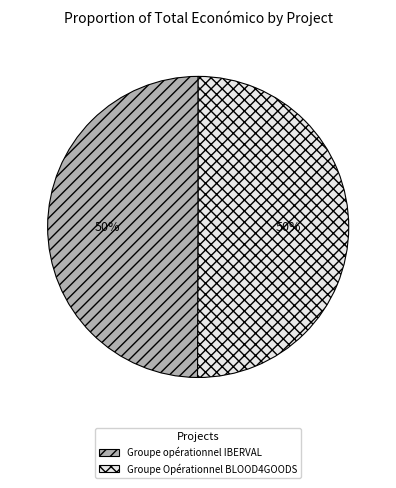

To the nearest percent, what portion does Groupe opérationnel IBERVAL represent?

50%